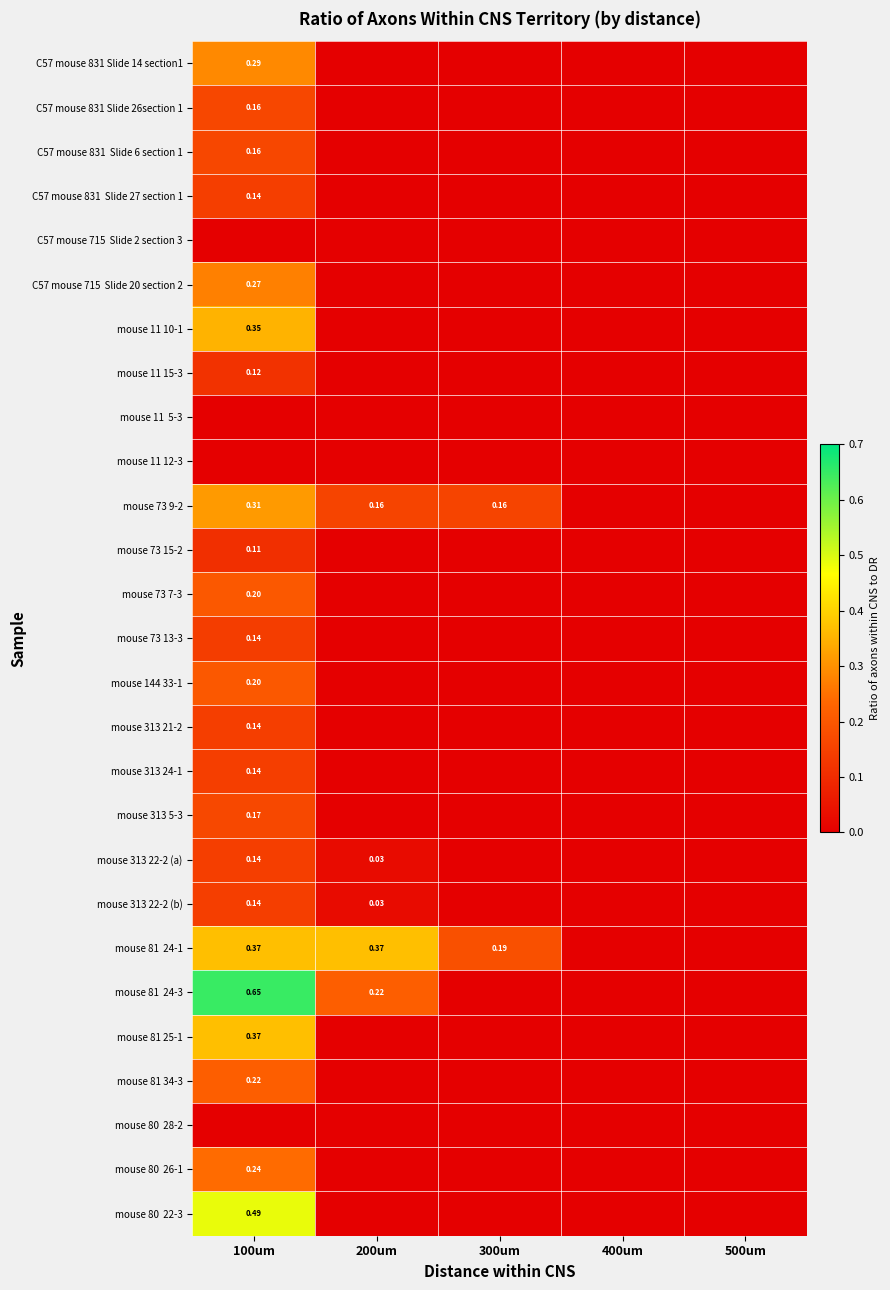

Which series has the largest range (max minus min)?

mouse 81 24-3